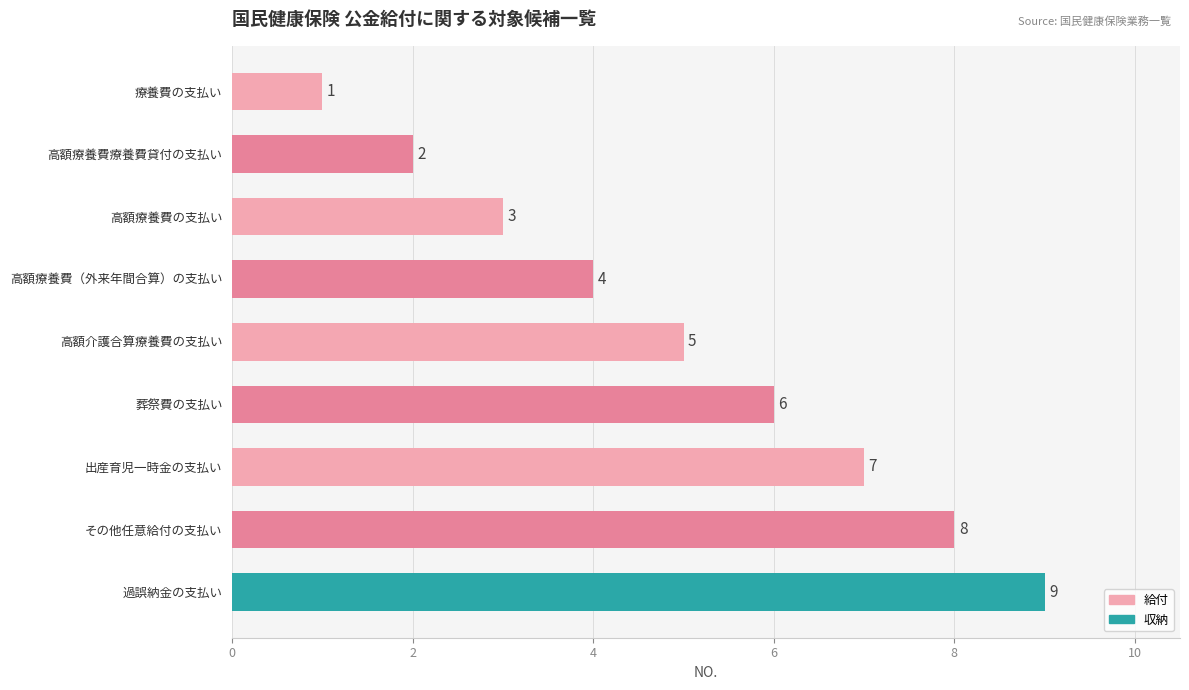

Rank the categories by value from lowest to highest.

療養費の支払い, 高額療養費療養費貸付の支払い, 高額療養費の支払い, 高額療養費（外来年間合算）の支払い, 高額介護合算療養費の支払い, 葬祭費の支払い, 出産育児一時金の支払い, その他任意給付の支払い, 過誤納金の支払い